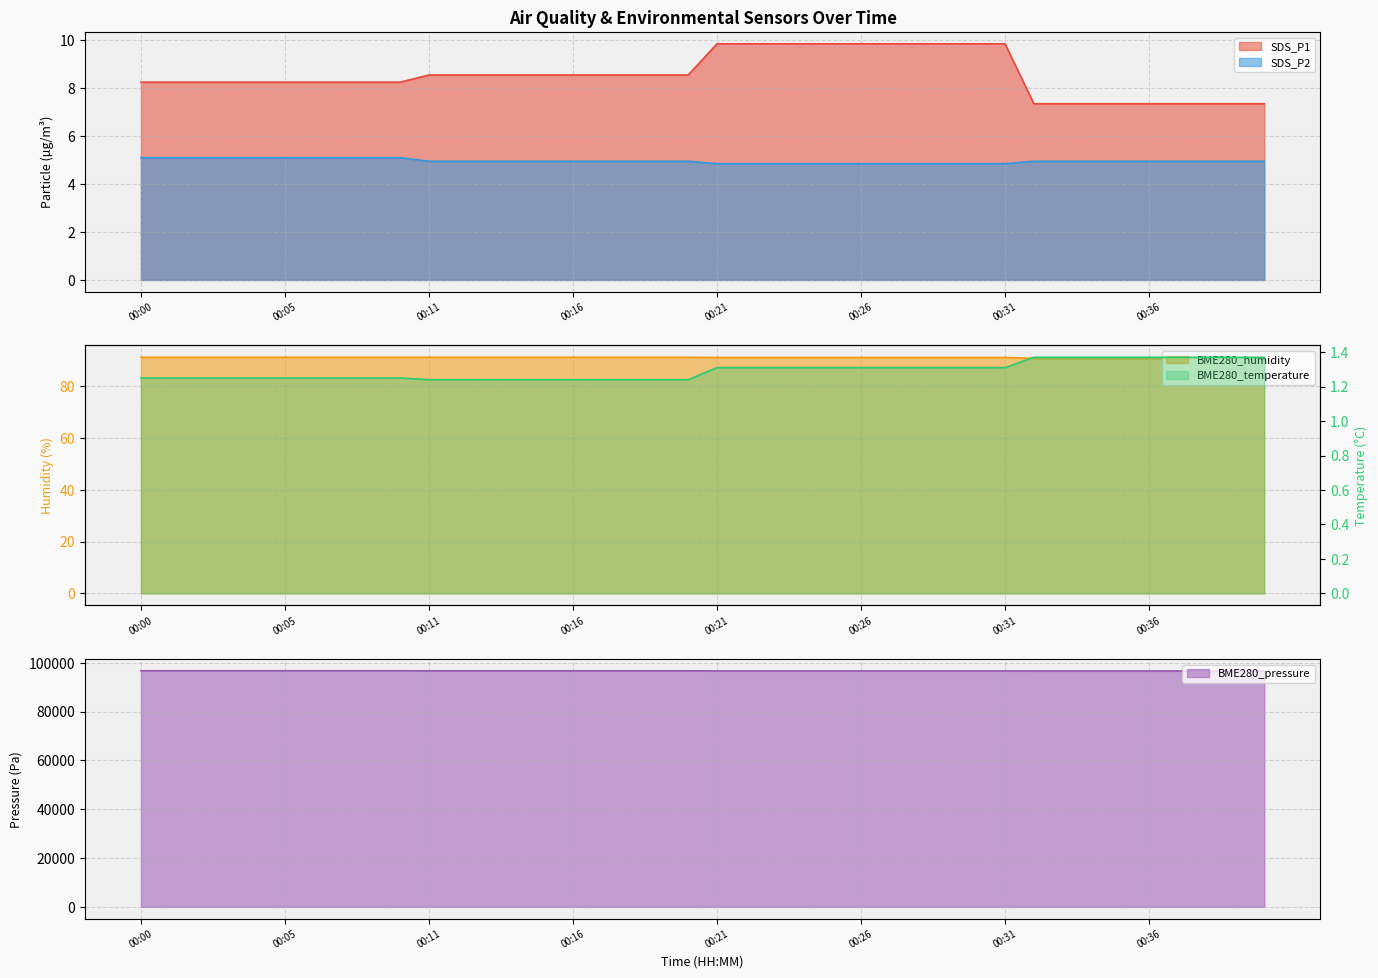

Reading left to right, extract all data points from this chart.

SDS_P1: 8.2	8.2	8.2	8.2	8.2	8.2	8.2	8.2	8.2	8.2	8.6	8.6	8.6	8.6	8.6	8.6	8.6	8.6	8.6	8.6	9.8	9.8	9.8	9.8	9.8	9.8	9.8	9.8	9.8	9.8	9.8	7.3	7.3	7.3	7.3	7.3	7.3	7.3	7.3	7.3
SDS_P2: 5.1	5.1	5.1	5.1	5.1	5.1	5.1	5.1	5.1	5.1	5.0	5.0	5.0	5.0	5.0	5.0	5.0	5.0	5.0	5.0	4.8	4.8	4.8	4.8	4.8	4.8	4.8	4.8	4.8	4.8	4.8	5.0	5.0	5.0	5.0	5.0	5.0	5.0	5.0	5.0
BME280_temperature: 1.2	1.2	1.2	1.2	1.2	1.2	1.2	1.2	1.2	1.2	1.2	1.2	1.2	1.2	1.2	1.2	1.2	1.2	1.2	1.2	1.3	1.3	1.3	1.3	1.3	1.3	1.3	1.3	1.3	1.3	1.3	1.4	1.4	1.4	1.4	1.4	1.4	1.4	1.4	1.4
BME280_humidity: 91.2	91.2	91.2	91.2	91.2	91.2	91.2	91.2	91.2	91.2	91.3	91.3	91.3	91.3	91.3	91.3	91.3	91.3	91.3	91.3	91.2	91.2	91.2	91.2	91.2	91.2	91.2	91.2	91.2	91.2	91.2	90.8	90.8	90.8	90.8	90.8	90.8	90.8	90.8	90.8
BME280_pressure: 96739.7	96739.7	96739.7	96739.7	96739.7	96739.7	96739.7	96739.7	96739.7	96739.7	96723.0	96723.0	96723.0	96723.0	96723.0	96723.0	96723.0	96723.0	96723.0	96723.0	96686.4	96686.4	96686.4	96686.4	96686.4	96686.4	96686.4	96686.4	96686.4	96686.4	96686.4	96662.3	96662.3	96662.3	96662.3	96662.3	96662.3	96662.3	96662.3	96662.3